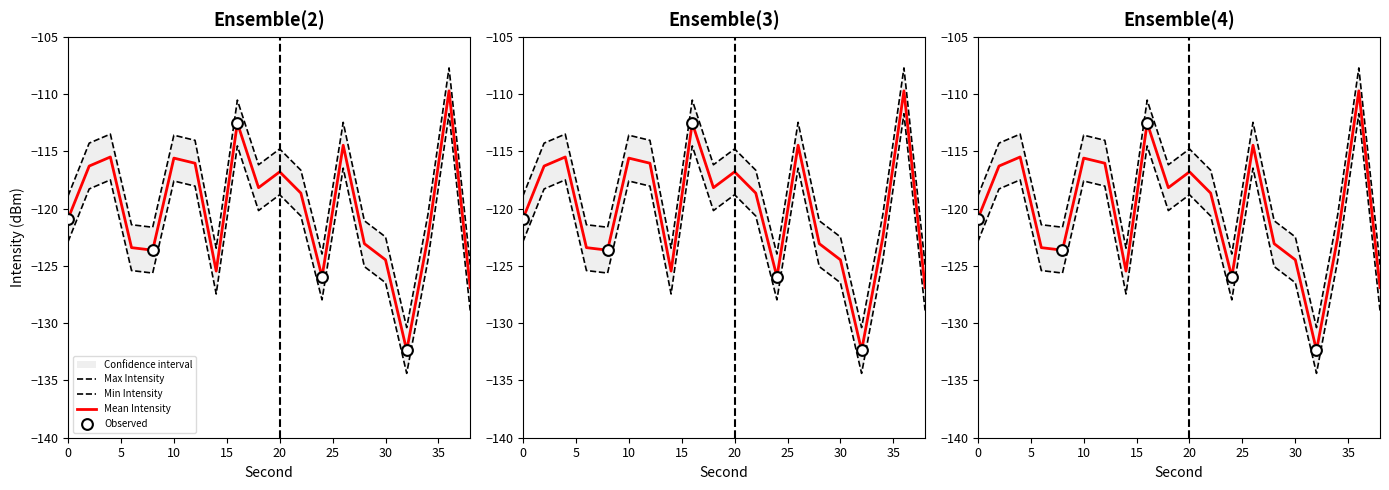

At how many categories does at least one series exceed -115?

8